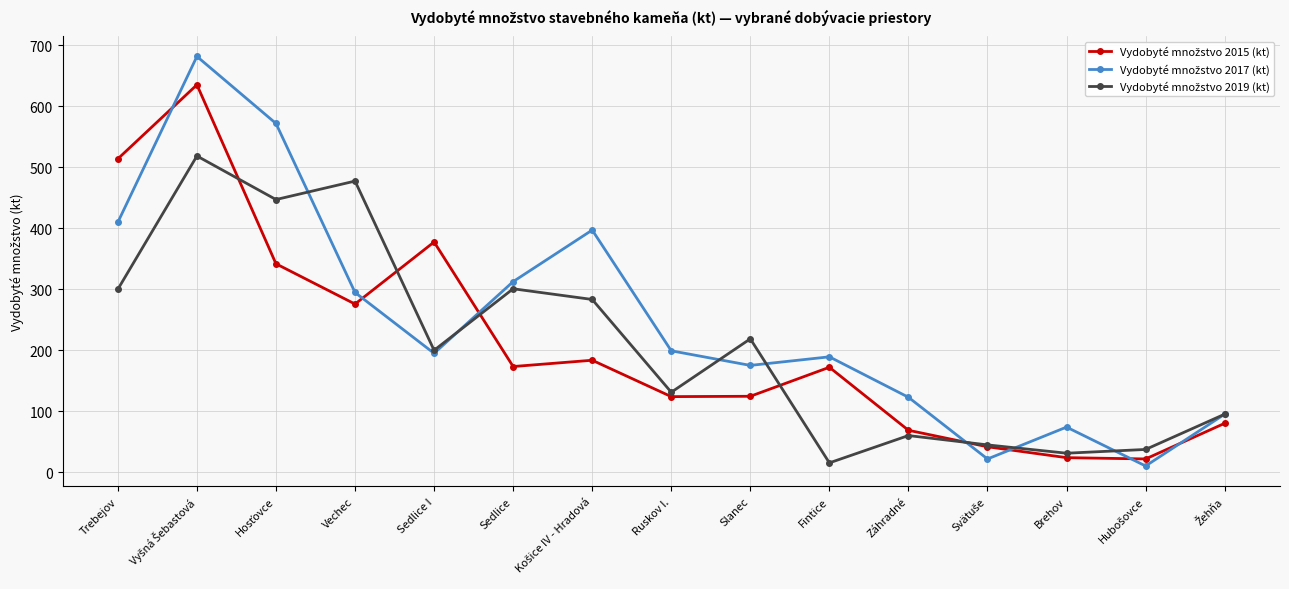

What is the difference between the highest and lowest values at Vechec?

201.8